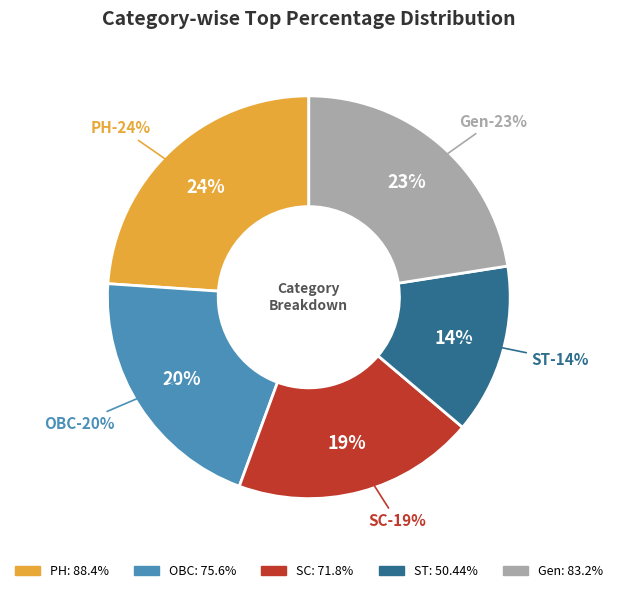

Which slice is the largest?

PH